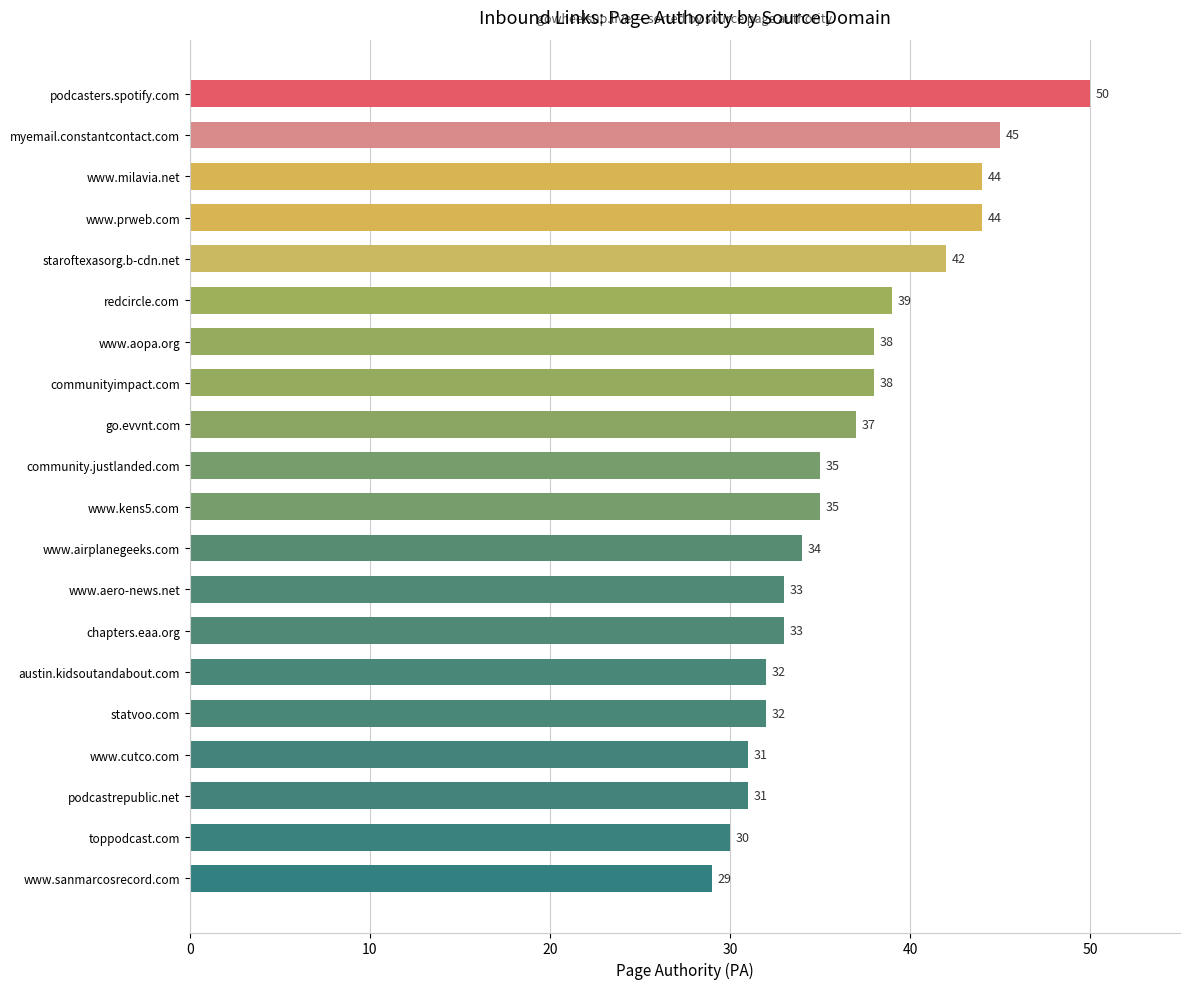

Reading bottom to top, list all the values displayed in this chart.

www.sanmarcosrecord.com=29	toppodcast.com=30	podcastrepublic.net=31	www.cutco.com=31	statvoo.com=32	austin.kidsoutandabout.com=32	chapters.eaa.org=33	www.aero-news.net=33	www.airplanegeeks.com=34	www.kens5.com=35	community.justlanded.com=35	go.evvnt.com=37	communityimpact.com=38	www.aopa.org=38	redcircle.com=39	staroftexasorg.b-cdn.net=42	www.prweb.com=44	www.milavia.net=44	myemail.constantcontact.com=45	podcasters.spotify.com=50